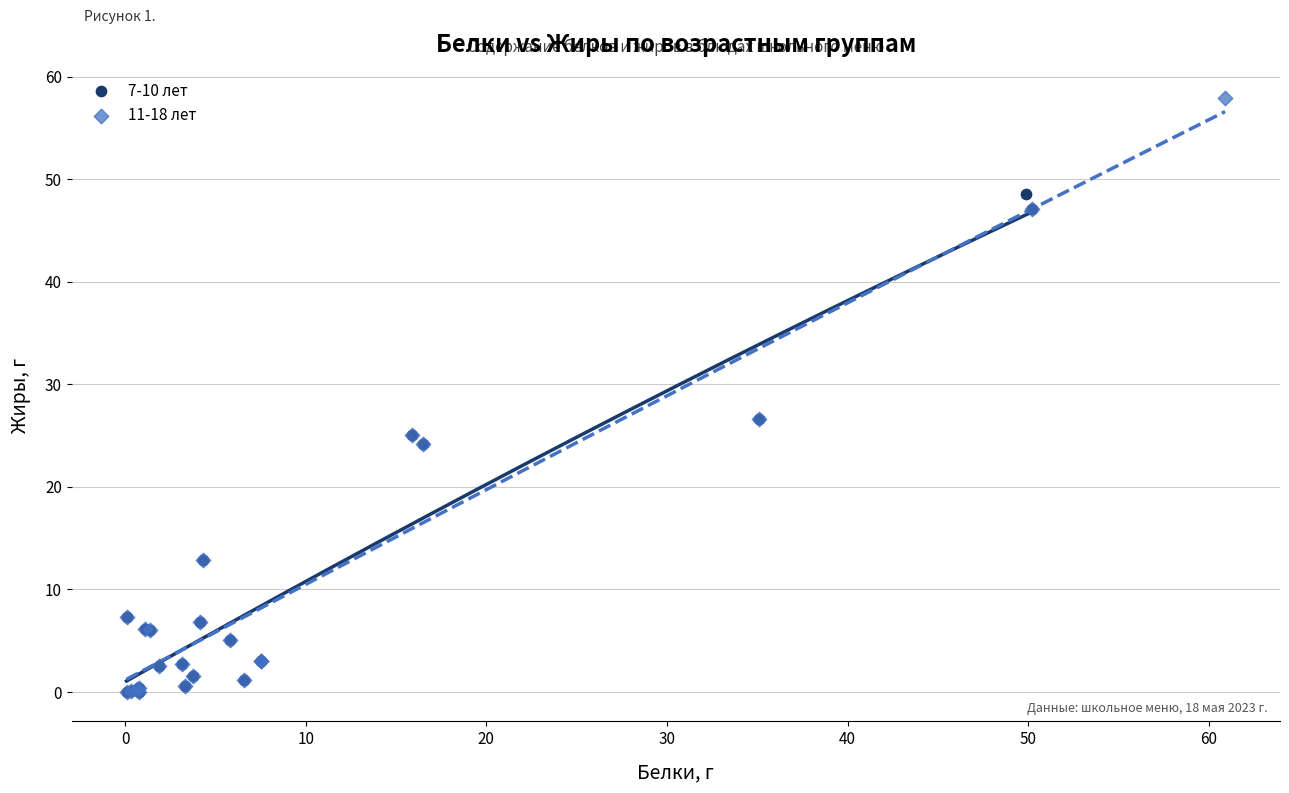

What are all the series names shown in the legend?

7-10 лет, 11-18 лет